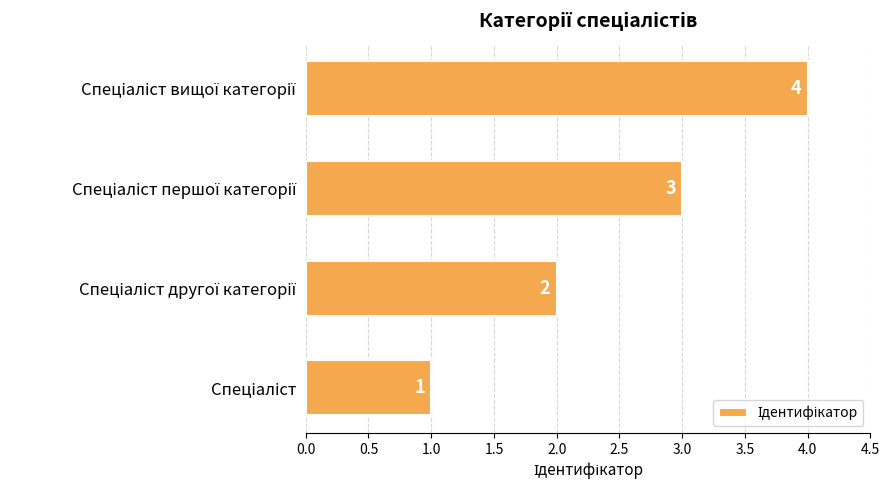

How many values are between 2 and 4?

3